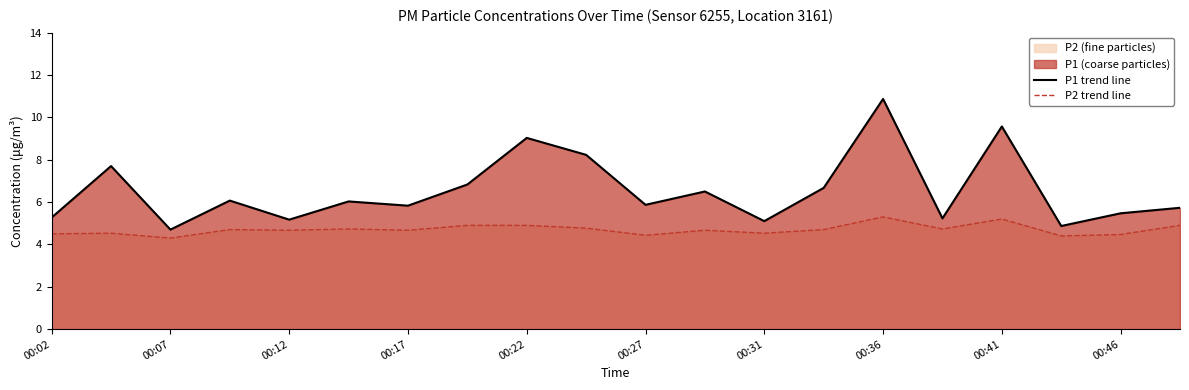

True or false: P2 trend line and P1 trend line intersect in this chart.

False